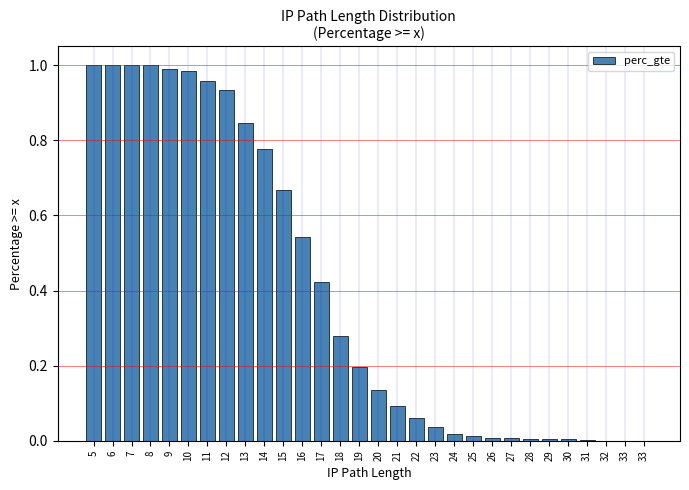

Approximately how many times larger is the value at 10 compared to 5?

1.0